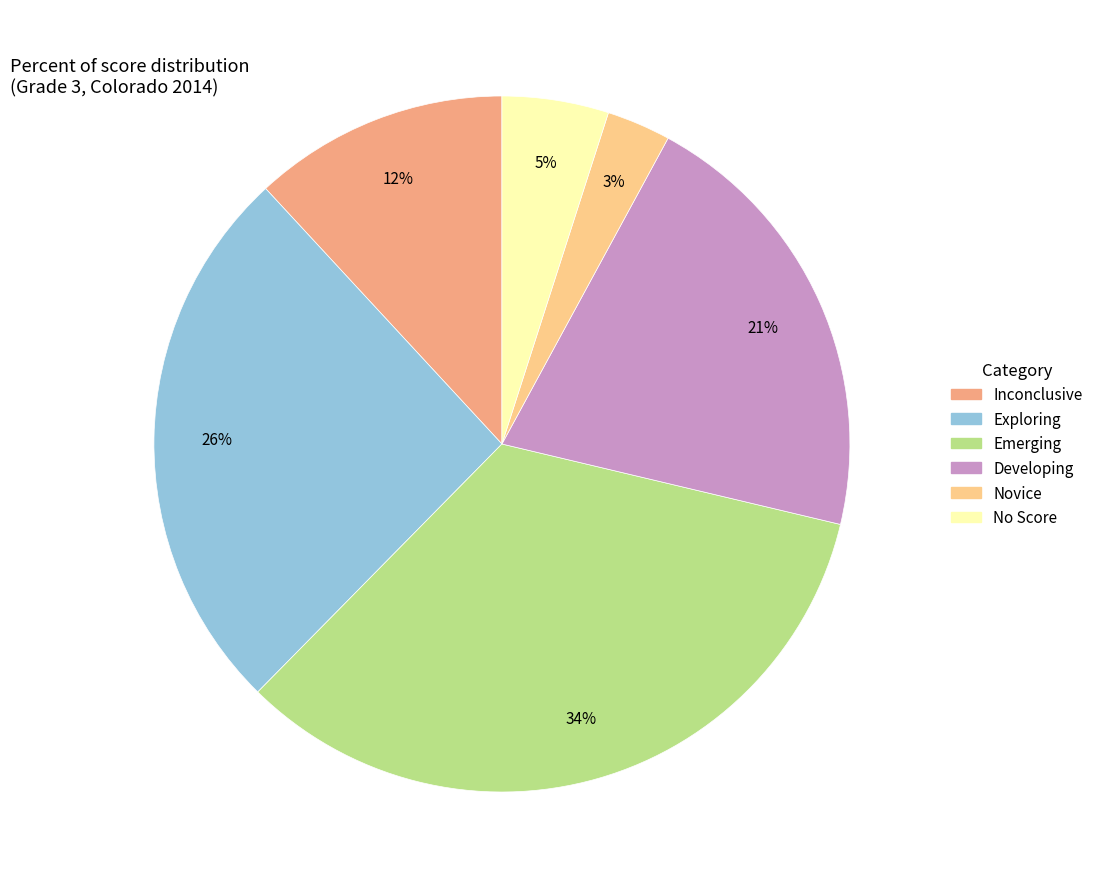

Which has a higher value, No Score or Emerging?

Emerging